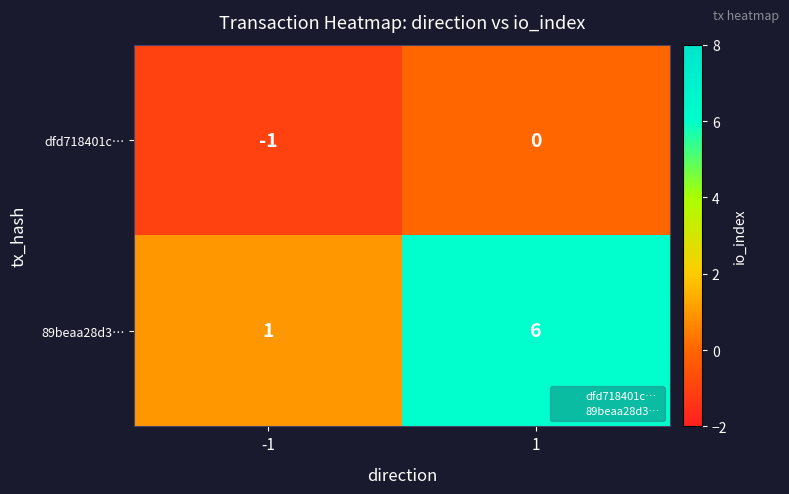

Which series has the widest spread of values?

89beaa28d3…